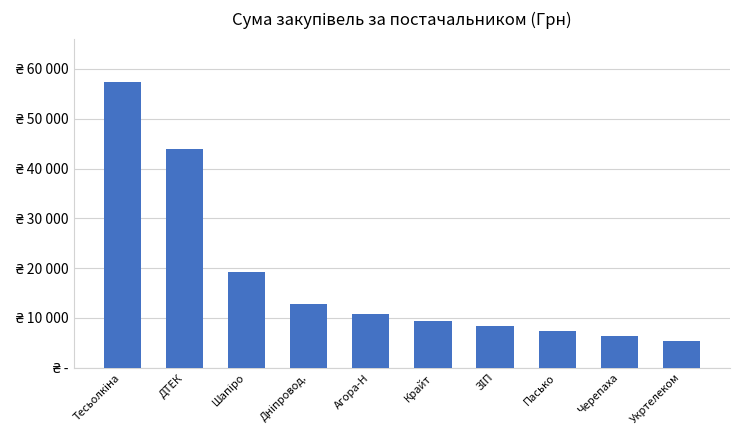

Does the chart contain any negative values?

No